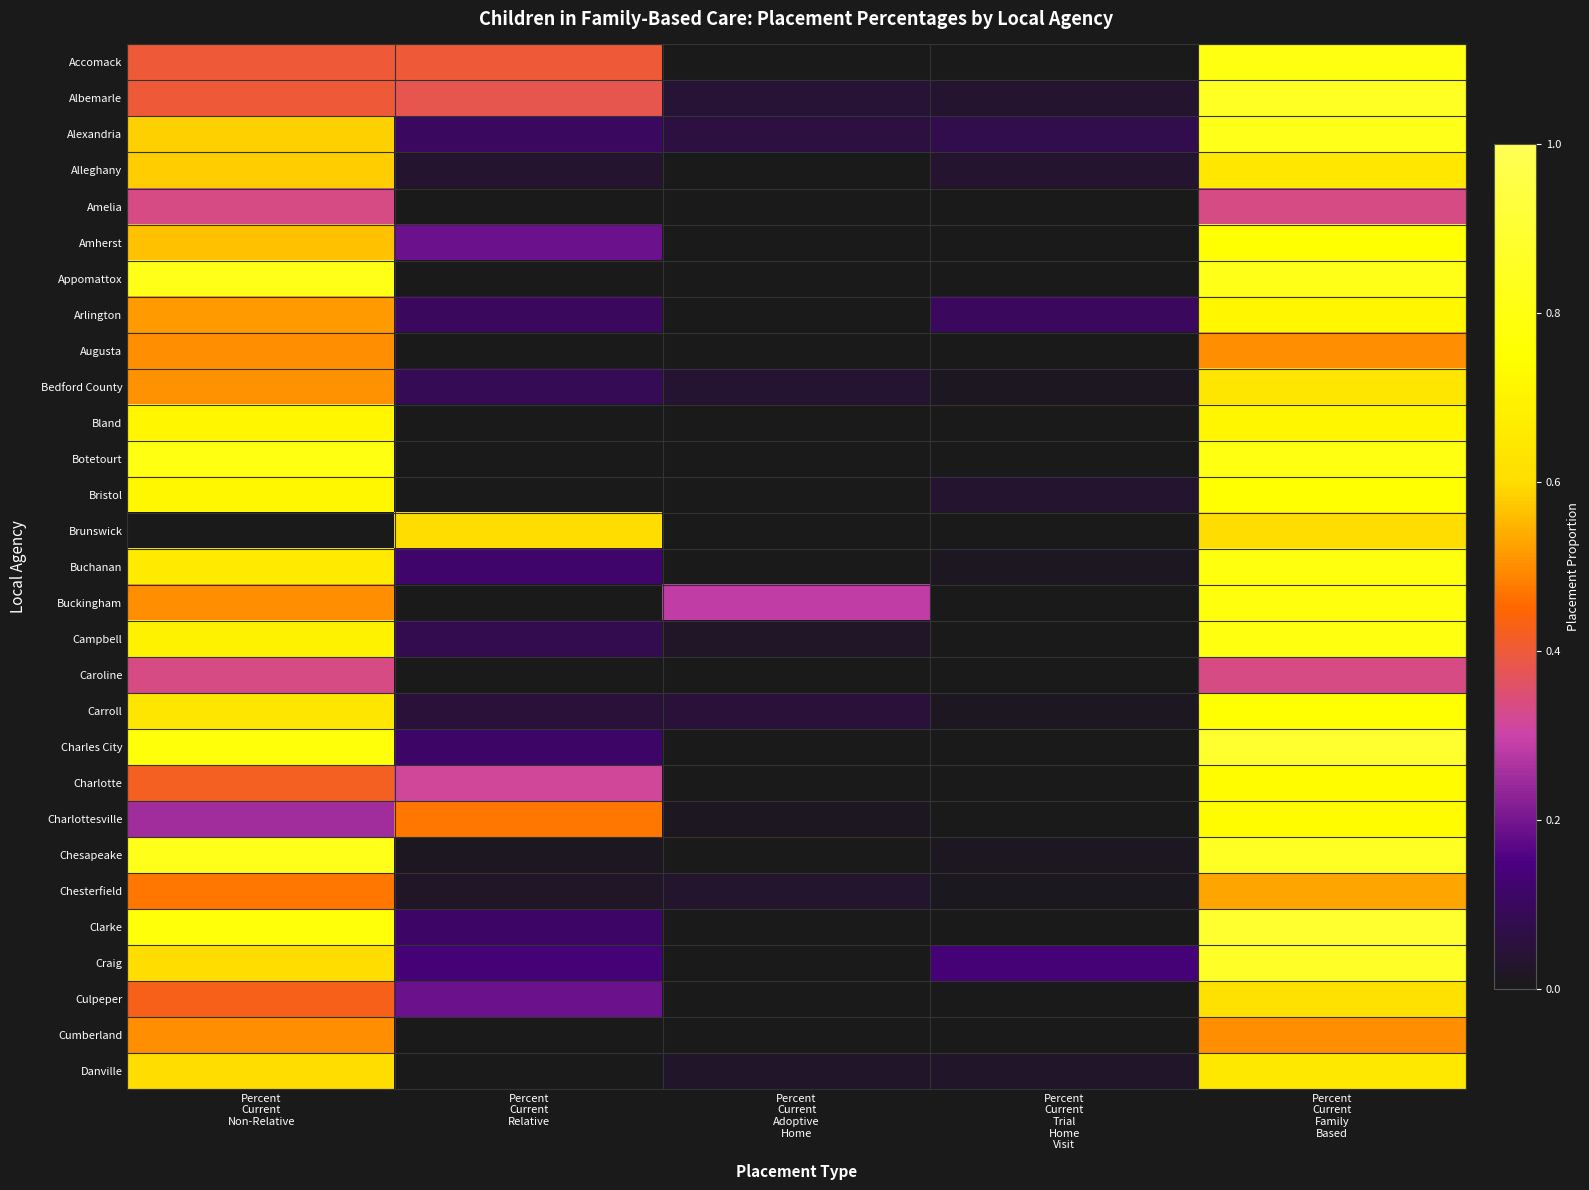

Reading left to right, list all the values displayed in this chart.

Accomack: Percent
Current
Non-Relative=0.4	Percent
Current
Relative=0.4	Percent
Current
Adoptive
Home=0.0	Percent
Current
Trial
Home
Visit=0.0	Percent
Current
Family
Based=0.8
Albemarle: Percent
Current
Non-Relative=0.4	Percent
Current
Relative=0.4	Percent
Current
Adoptive
Home=0.0	Percent
Current
Trial
Home
Visit=0.0	Percent
Current
Family
Based=0.9
Alexandria: Percent
Current
Non-Relative=0.6	Percent
Current
Relative=0.1	Percent
Current
Adoptive
Home=0.1	Percent
Current
Trial
Home
Visit=0.1	Percent
Current
Family
Based=0.8
Alleghany: Percent
Current
Non-Relative=0.6	Percent
Current
Relative=0.0	Percent
Current
Adoptive
Home=0.0	Percent
Current
Trial
Home
Visit=0.0	Percent
Current
Family
Based=0.6
Amelia: Percent
Current
Non-Relative=0.3	Percent
Current
Relative=0.0	Percent
Current
Adoptive
Home=0.0	Percent
Current
Trial
Home
Visit=0.0	Percent
Current
Family
Based=0.3
Amherst: Percent
Current
Non-Relative=0.6	Percent
Current
Relative=0.2	Percent
Current
Adoptive
Home=0.0	Percent
Current
Trial
Home
Visit=0.0	Percent
Current
Family
Based=0.8
Appomattox: Percent
Current
Non-Relative=0.8	Percent
Current
Relative=0.0	Percent
Current
Adoptive
Home=0.0	Percent
Current
Trial
Home
Visit=0.0	Percent
Current
Family
Based=0.8
Arlington: Percent
Current
Non-Relative=0.5	Percent
Current
Relative=0.1	Percent
Current
Adoptive
Home=0.0	Percent
Current
Trial
Home
Visit=0.1	Percent
Current
Family
Based=0.7
Augusta: Percent
Current
Non-Relative=0.5	Percent
Current
Relative=0.0	Percent
Current
Adoptive
Home=0.0	Percent
Current
Trial
Home
Visit=0.0	Percent
Current
Family
Based=0.5
Bedford County: Percent
Current
Non-Relative=0.5	Percent
Current
Relative=0.1	Percent
Current
Adoptive
Home=0.0	Percent
Current
Trial
Home
Visit=0.0	Percent
Current
Family
Based=0.6
Bland: Percent
Current
Non-Relative=0.7	Percent
Current
Relative=0.0	Percent
Current
Adoptive
Home=0.0	Percent
Current
Trial
Home
Visit=0.0	Percent
Current
Family
Based=0.7
Botetourt: Percent
Current
Non-Relative=0.8	Percent
Current
Relative=0.0	Percent
Current
Adoptive
Home=0.0	Percent
Current
Trial
Home
Visit=0.0	Percent
Current
Family
Based=0.8
Bristol: Percent
Current
Non-Relative=0.7	Percent
Current
Relative=0.0	Percent
Current
Adoptive
Home=0.0	Percent
Current
Trial
Home
Visit=0.0	Percent
Current
Family
Based=0.8
Brunswick: Percent
Current
Non-Relative=0.0	Percent
Current
Relative=0.6	Percent
Current
Adoptive
Home=0.0	Percent
Current
Trial
Home
Visit=0.0	Percent
Current
Family
Based=0.6
Buchanan: Percent
Current
Non-Relative=0.7	Percent
Current
Relative=0.1	Percent
Current
Adoptive
Home=0.0	Percent
Current
Trial
Home
Visit=0.0	Percent
Current
Family
Based=0.8
Buckingham: Percent
Current
Non-Relative=0.5	Percent
Current
Relative=0.0	Percent
Current
Adoptive
Home=0.3	Percent
Current
Trial
Home
Visit=0.0	Percent
Current
Family
Based=0.8
Campbell: Percent
Current
Non-Relative=0.7	Percent
Current
Relative=0.1	Percent
Current
Adoptive
Home=0.0	Percent
Current
Trial
Home
Visit=0.0	Percent
Current
Family
Based=0.8
Caroline: Percent
Current
Non-Relative=0.3	Percent
Current
Relative=0.0	Percent
Current
Adoptive
Home=0.0	Percent
Current
Trial
Home
Visit=0.0	Percent
Current
Family
Based=0.3
Carroll: Percent
Current
Non-Relative=0.6	Percent
Current
Relative=0.0	Percent
Current
Adoptive
Home=0.0	Percent
Current
Trial
Home
Visit=0.0	Percent
Current
Family
Based=0.8
Charles City: Percent
Current
Non-Relative=0.8	Percent
Current
Relative=0.1	Percent
Current
Adoptive
Home=0.0	Percent
Current
Trial
Home
Visit=0.0	Percent
Current
Family
Based=0.9
Charlotte: Percent
Current
Non-Relative=0.4	Percent
Current
Relative=0.3	Percent
Current
Adoptive
Home=0.0	Percent
Current
Trial
Home
Visit=0.0	Percent
Current
Family
Based=0.7
Charlottesville: Percent
Current
Non-Relative=0.2	Percent
Current
Relative=0.5	Percent
Current
Adoptive
Home=0.0	Percent
Current
Trial
Home
Visit=0.0	Percent
Current
Family
Based=0.7
Chesapeake: Percent
Current
Non-Relative=0.8	Percent
Current
Relative=0.0	Percent
Current
Adoptive
Home=0.0	Percent
Current
Trial
Home
Visit=0.0	Percent
Current
Family
Based=0.9
Chesterfield: Percent
Current
Non-Relative=0.5	Percent
Current
Relative=0.0	Percent
Current
Adoptive
Home=0.0	Percent
Current
Trial
Home
Visit=0.0	Percent
Current
Family
Based=0.5
Clarke: Percent
Current
Non-Relative=0.8	Percent
Current
Relative=0.1	Percent
Current
Adoptive
Home=0.0	Percent
Current
Trial
Home
Visit=0.0	Percent
Current
Family
Based=0.9
Craig: Percent
Current
Non-Relative=0.6	Percent
Current
Relative=0.1	Percent
Current
Adoptive
Home=0.0	Percent
Current
Trial
Home
Visit=0.1	Percent
Current
Family
Based=0.9
Culpeper: Percent
Current
Non-Relative=0.4	Percent
Current
Relative=0.2	Percent
Current
Adoptive
Home=0.0	Percent
Current
Trial
Home
Visit=0.0	Percent
Current
Family
Based=0.6
Cumberland: Percent
Current
Non-Relative=0.5	Percent
Current
Relative=0.0	Percent
Current
Adoptive
Home=0.0	Percent
Current
Trial
Home
Visit=0.0	Percent
Current
Family
Based=0.5
Danville: Percent
Current
Non-Relative=0.6	Percent
Current
Relative=0.0	Percent
Current
Adoptive
Home=0.0	Percent
Current
Trial
Home
Visit=0.0	Percent
Current
Family
Based=0.7